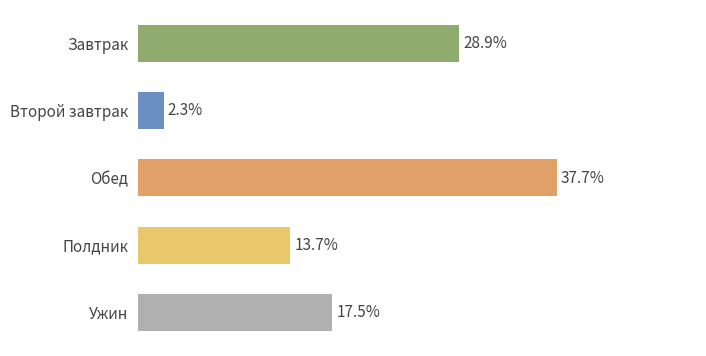

Does the chart contain any negative values?

No